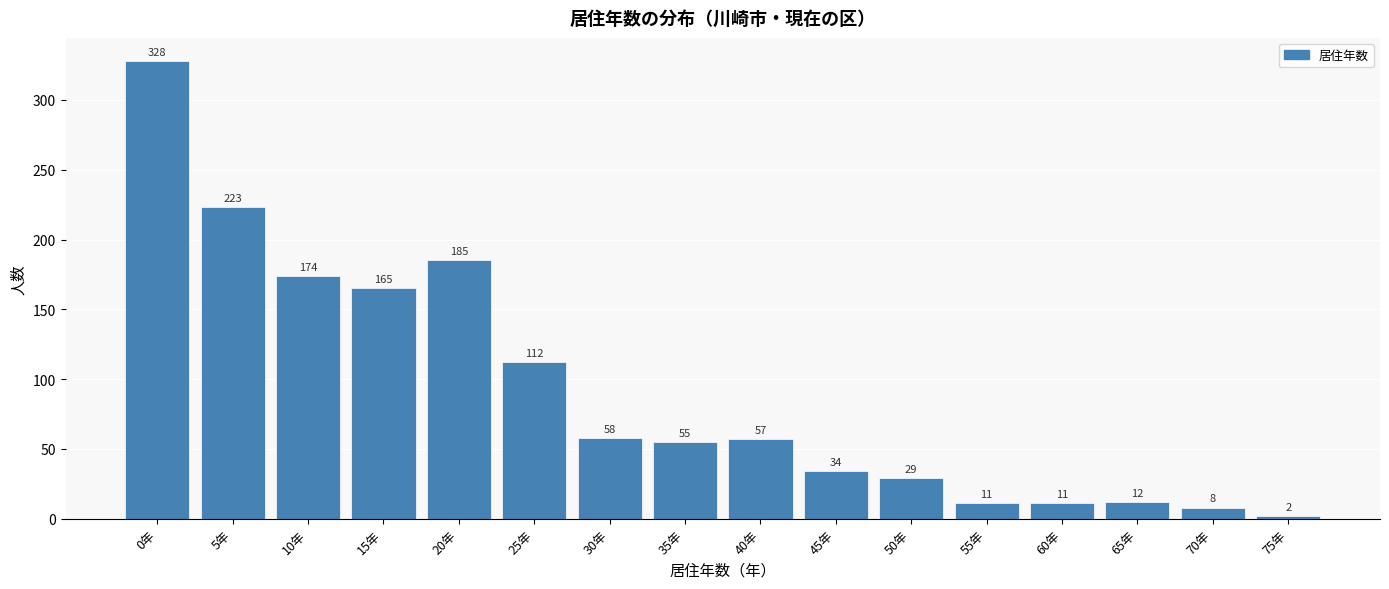

Reading left to right, list all the values displayed in this chart.

0年=328	5年=223	10年=174	15年=165	20年=185	25年=112	30年=58	35年=55	40年=57	45年=34	50年=29	55年=11	60年=11	65年=12	70年=8	75年=2